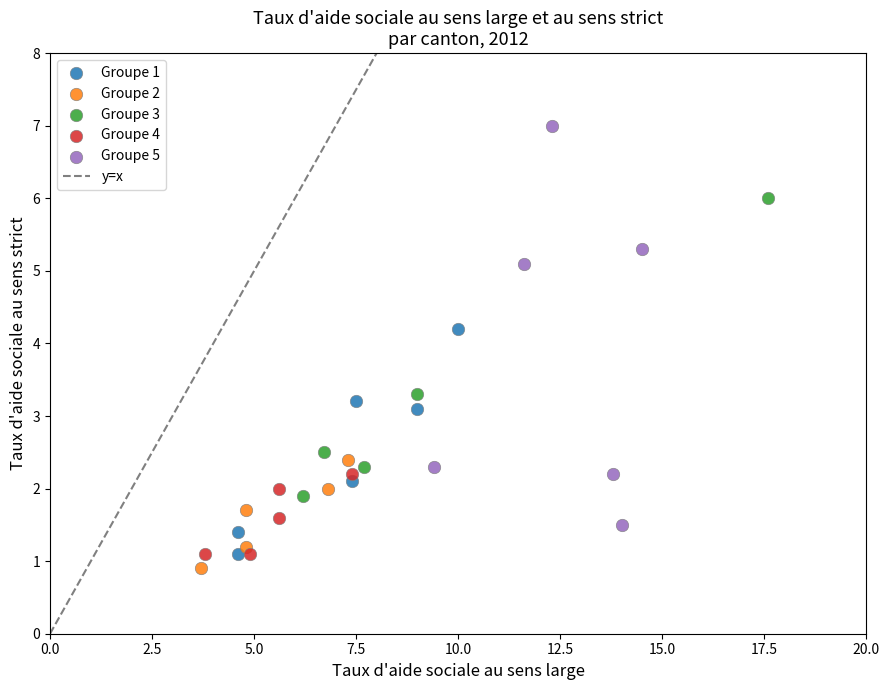

Which series has the widest spread of Y values?

Groupe 5